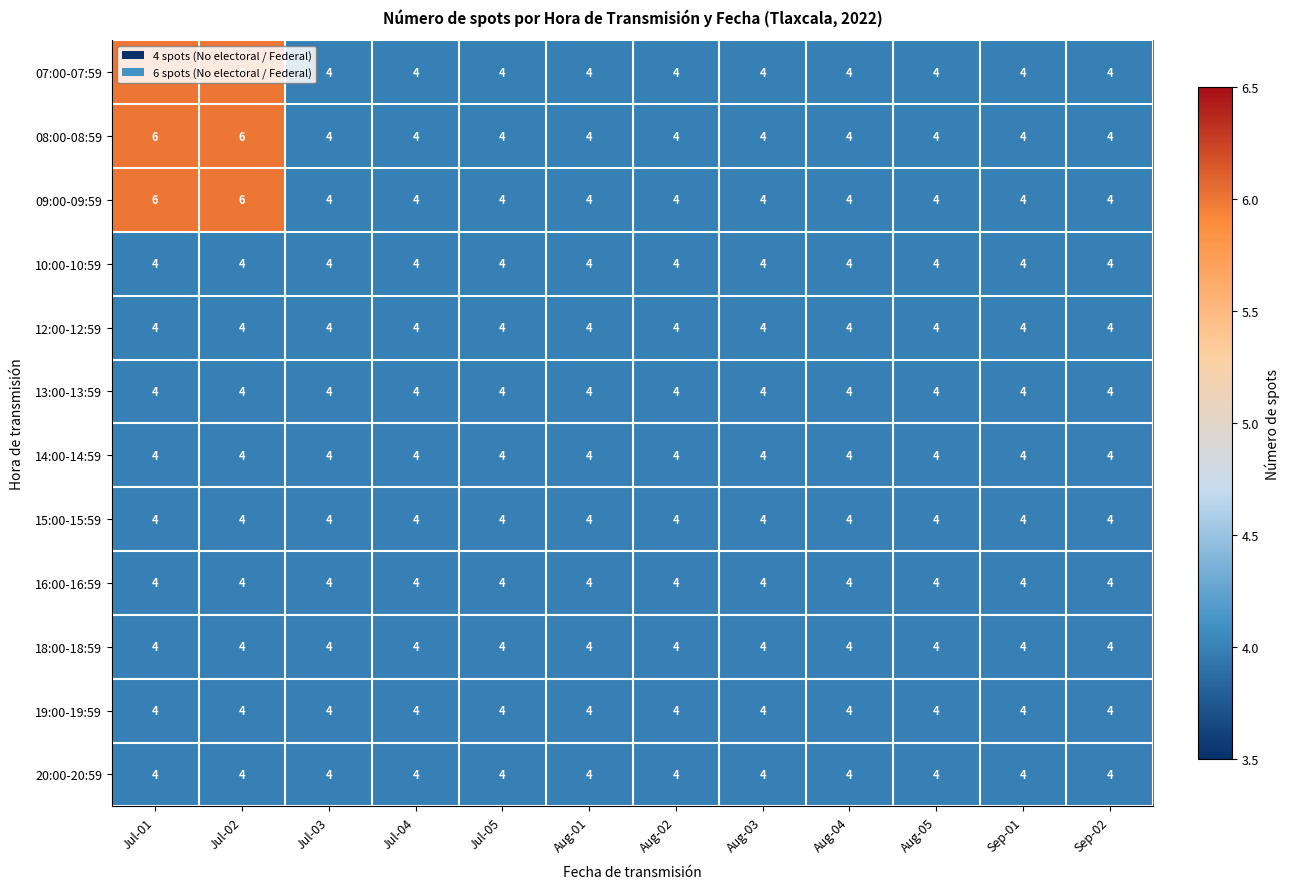

What is the lowest value of the 10:00-10:59 series?

4